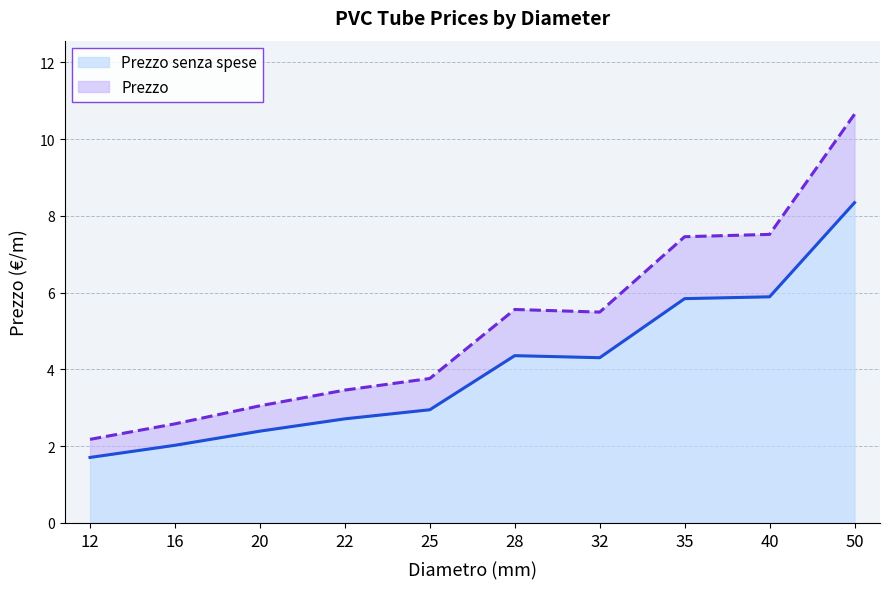

Rank the series at 20 from lowest to highest value.

Prezzo senza spese, Prezzo